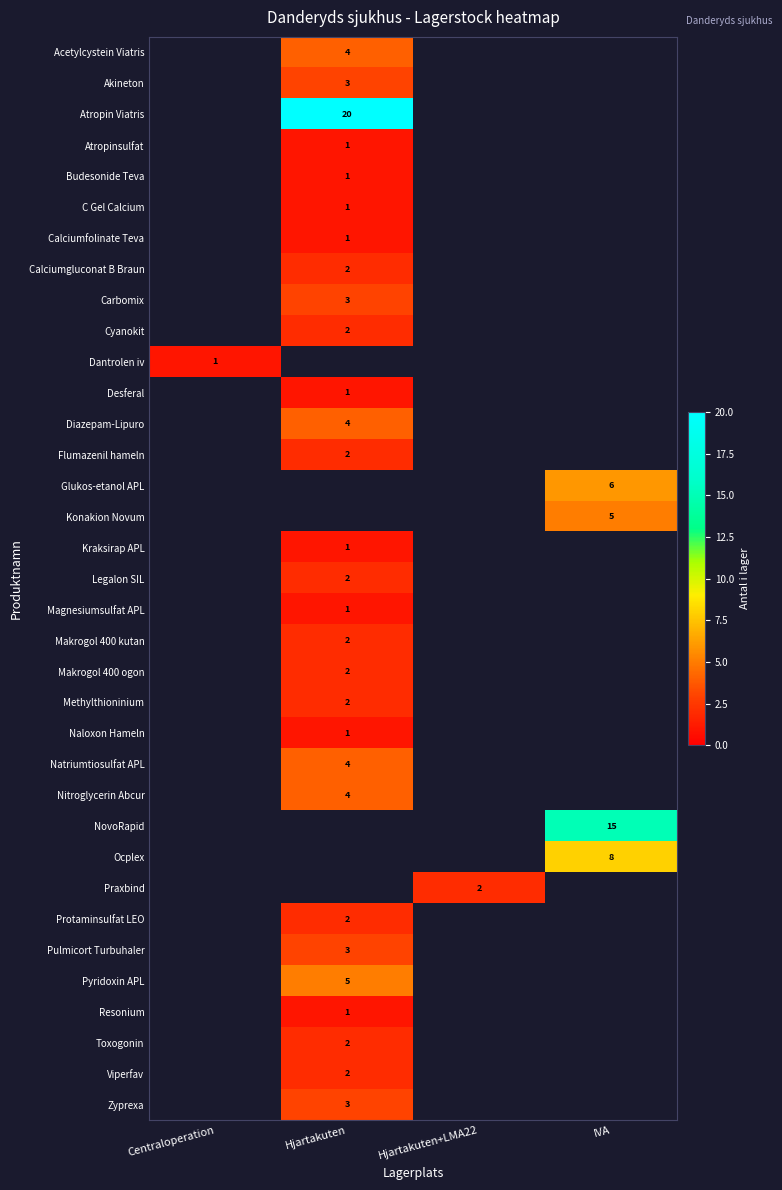

The Zyprexa series shows 3 at Hjartakuten. True or false?

True